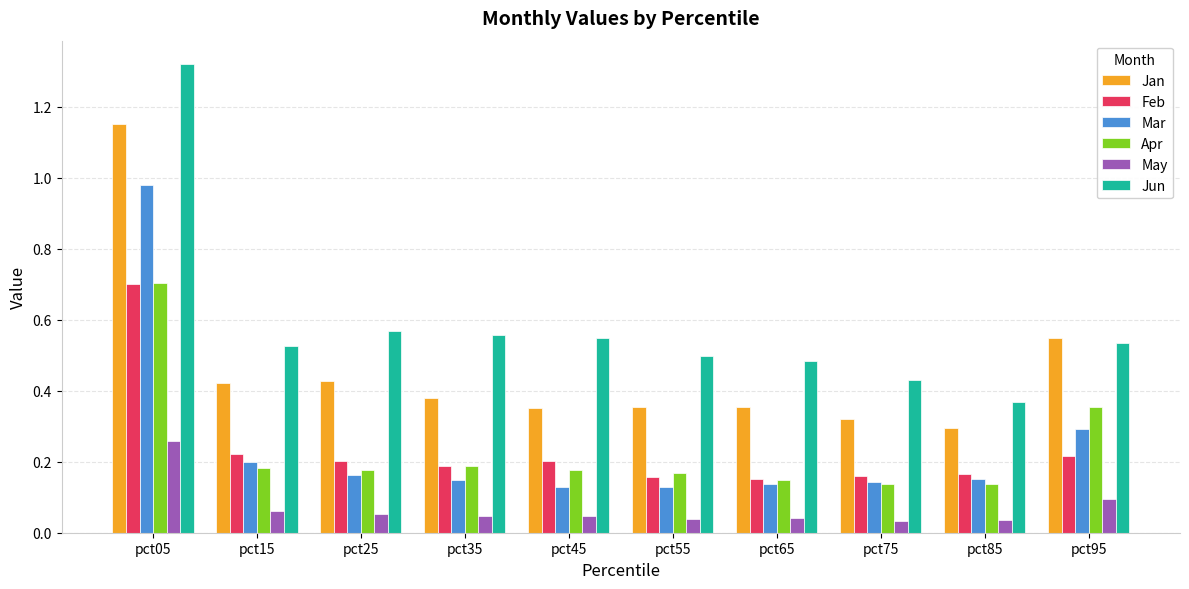

True or false: Feb has a value of 0.2 at pct95.

True